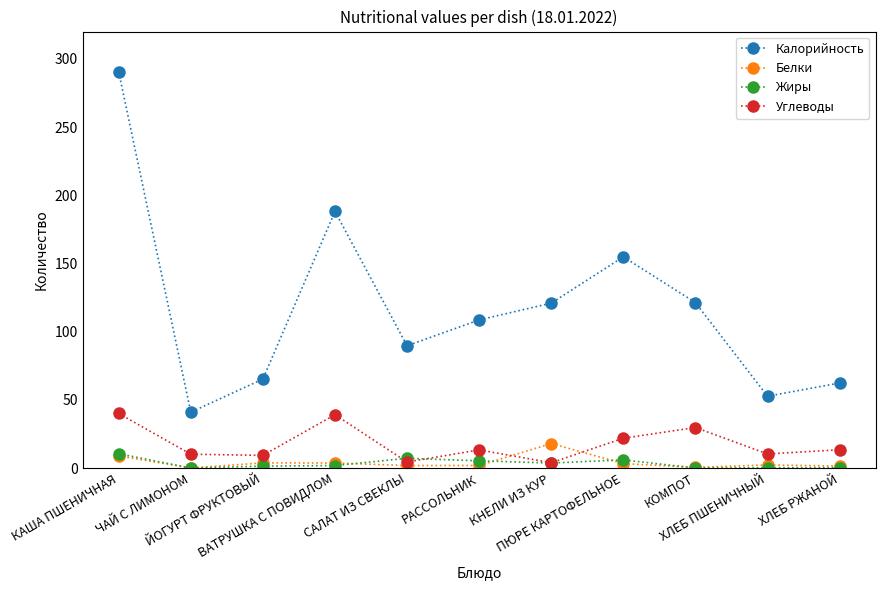

How many lines are shown in the chart?

4